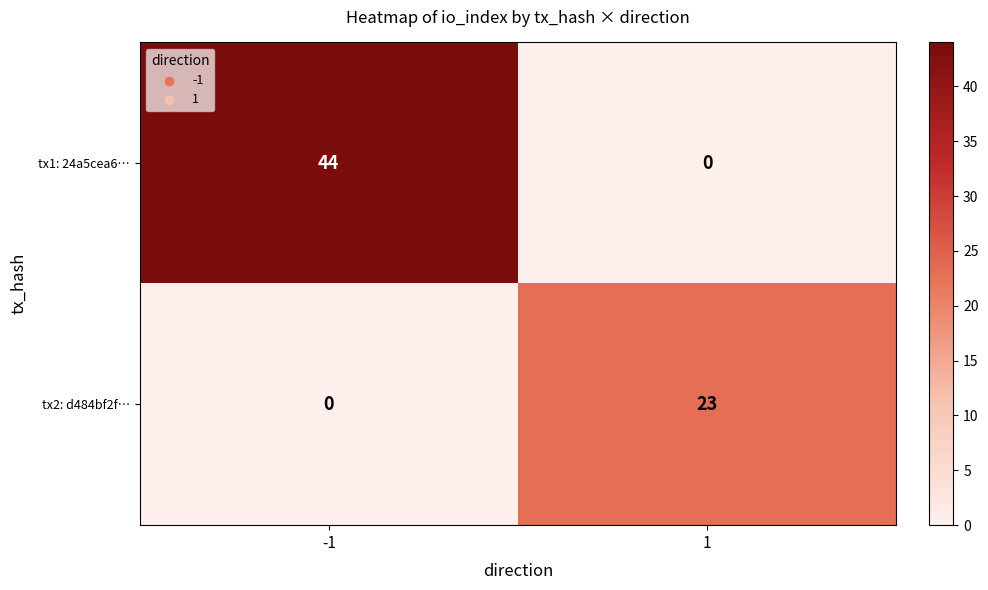

What is the difference between the tx2: d484bf2f… values at -1 and 1?

23